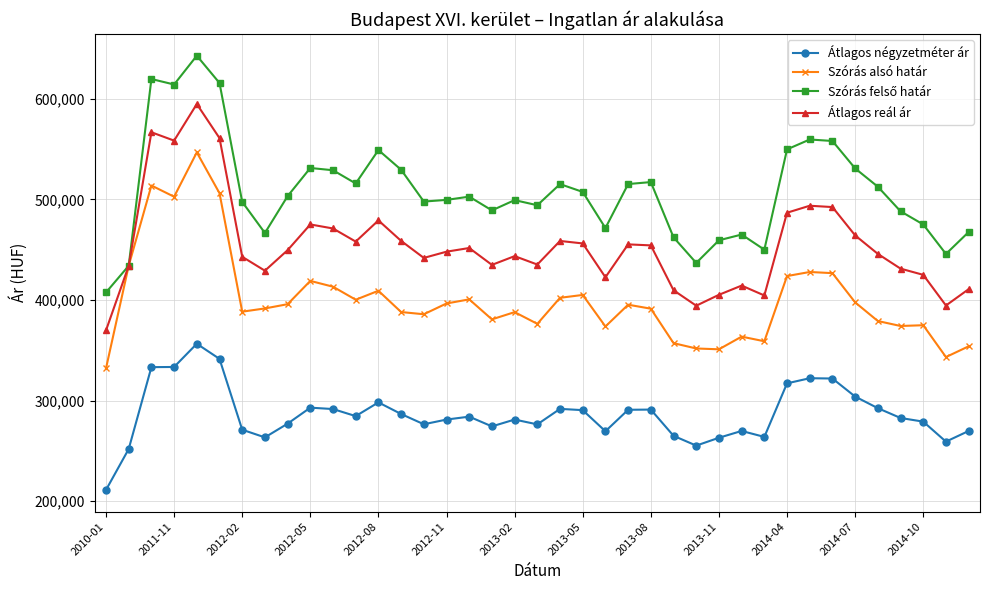

At how many categories does at least one series exceed 599839?

4